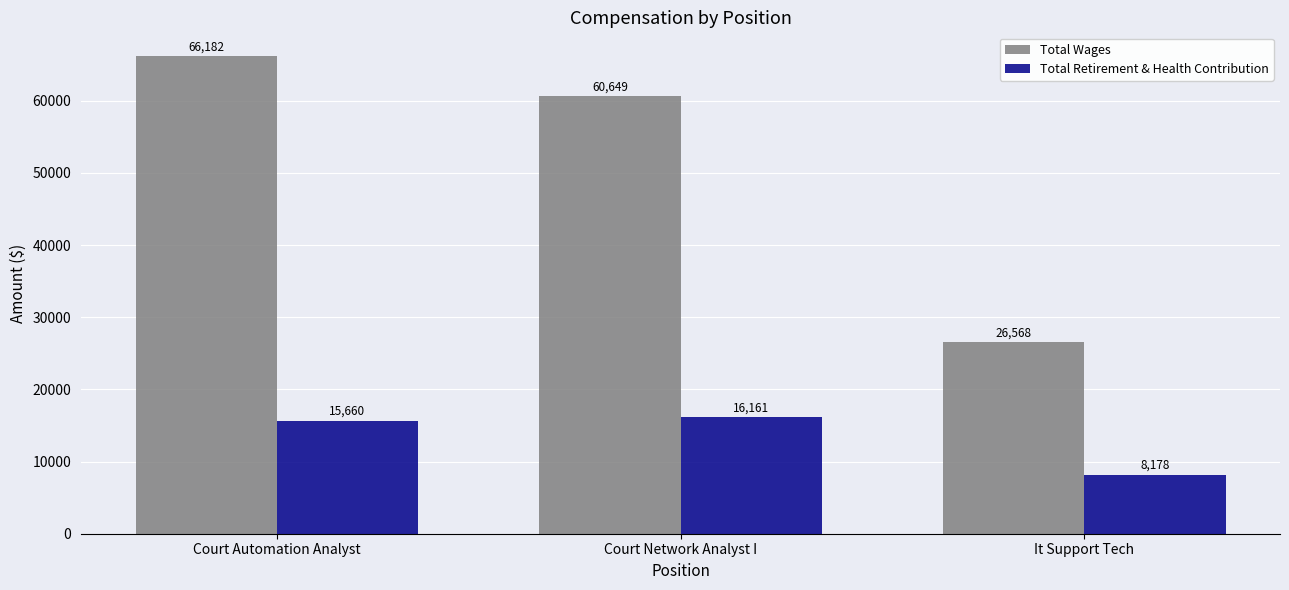

How many groups of bars are there?

3